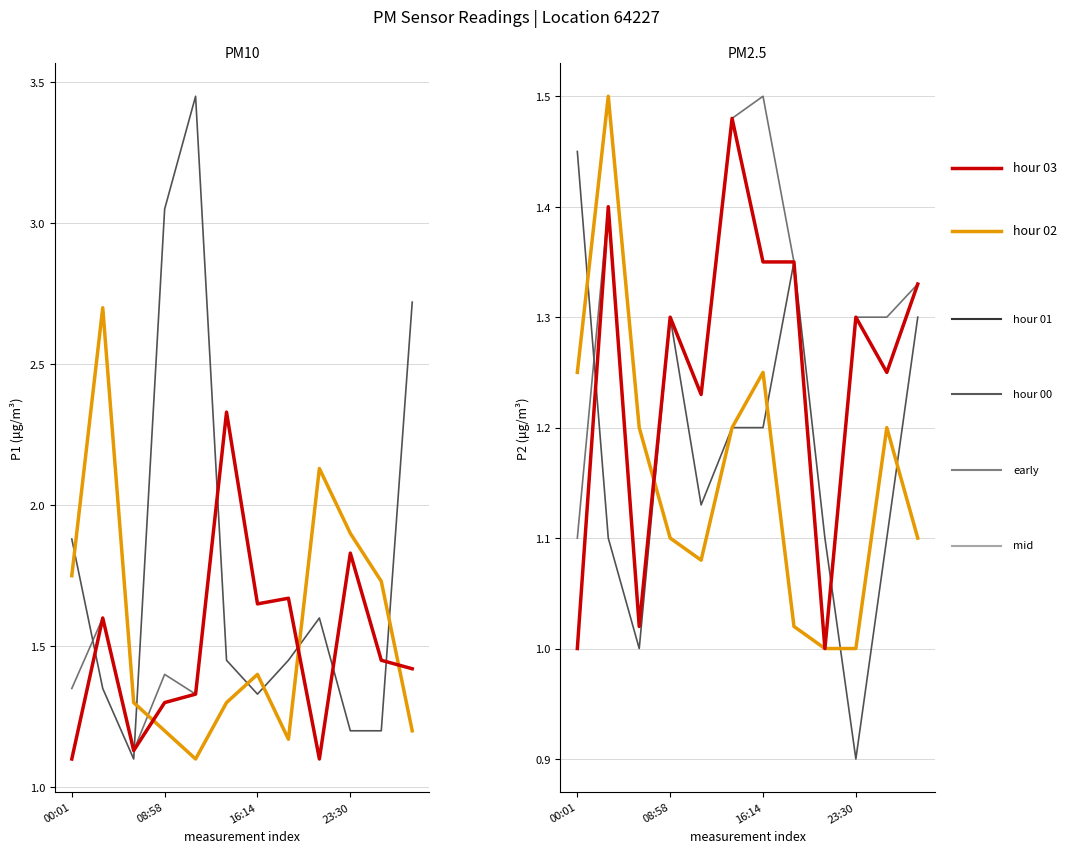

Is this an area chart (filled region under the line)?

No